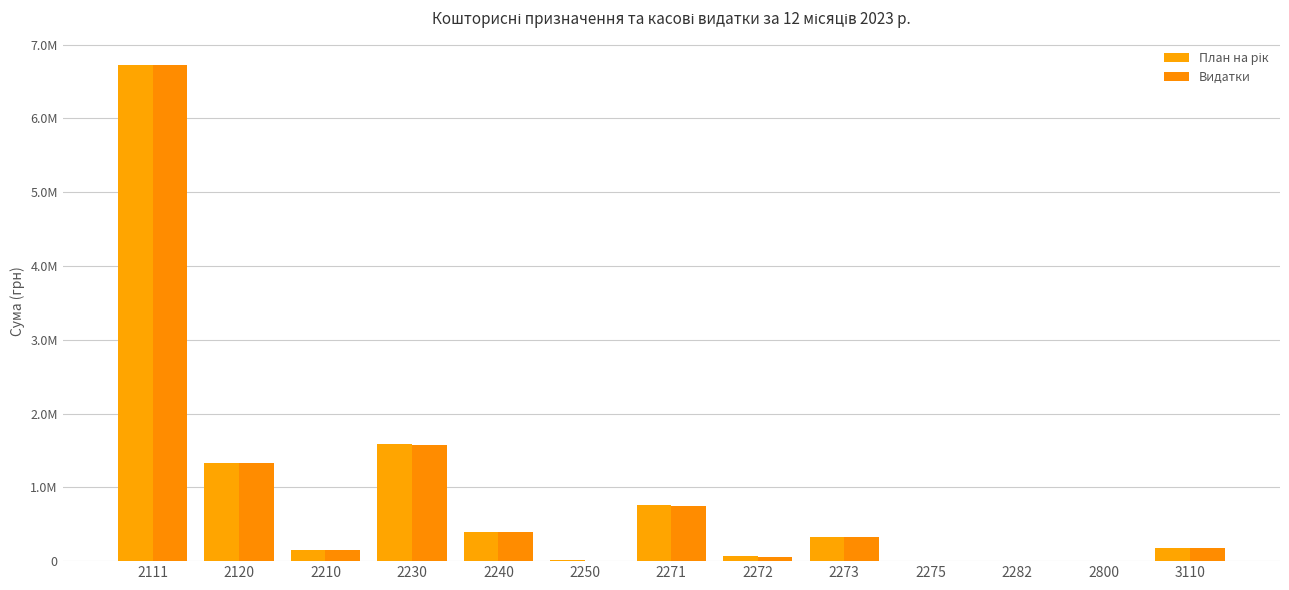

Is it true that План на рік equals 859042.0 at 2120?

False